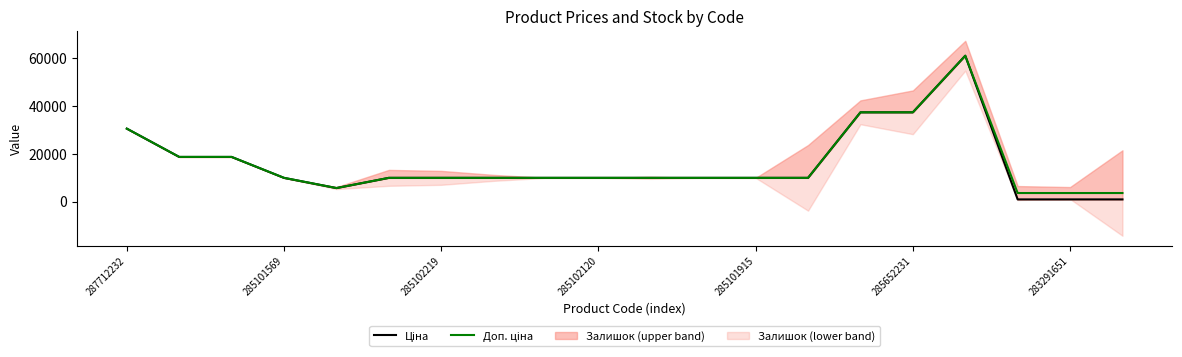

Rank the series by their average value, from highest to lowest.

Доп. ціна, Ціна